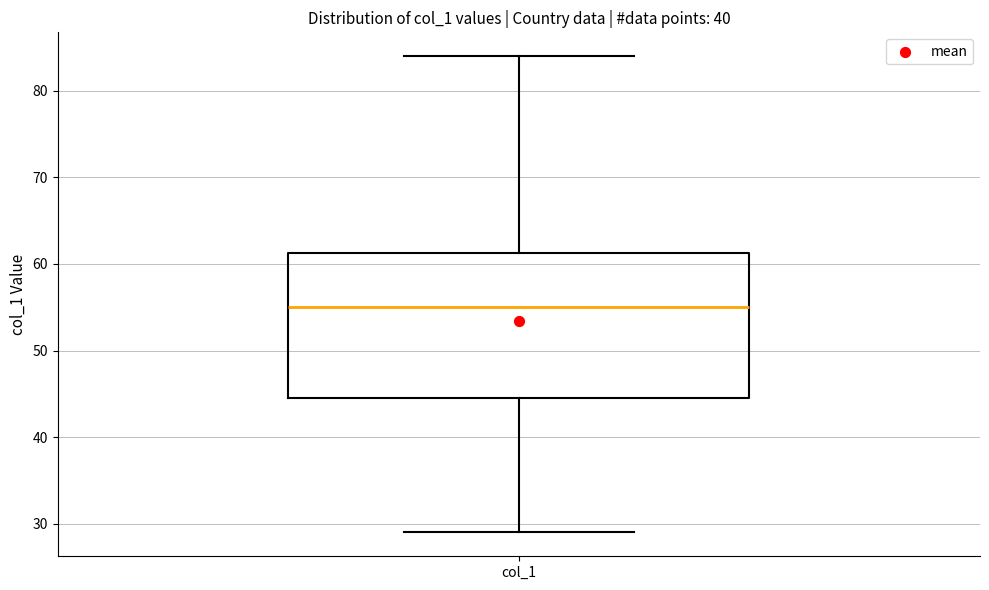

Read this box plot against the y-axis: the position of the median line, the range covered by the box, and the ends of both whiskers. The values are not printed on the chart, so give them approximately, as read against the axis.

median 55, box 45 to 61, whiskers 29 to 84